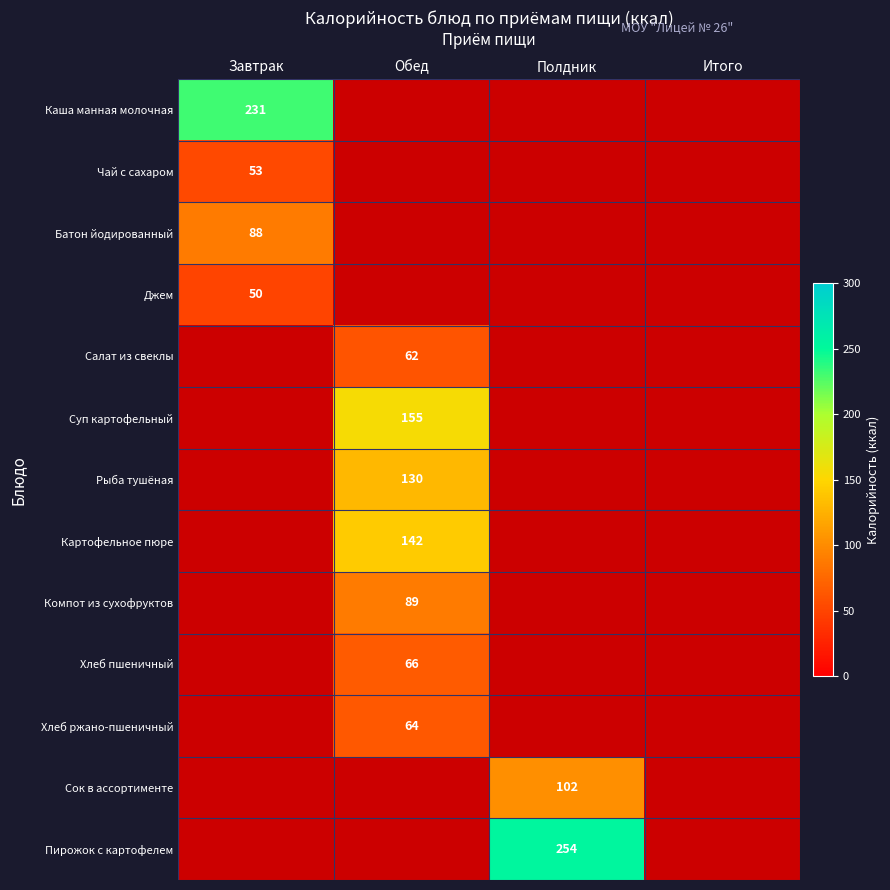

The value of Компот из сухофруктов at Обед is 35. True or false?

False